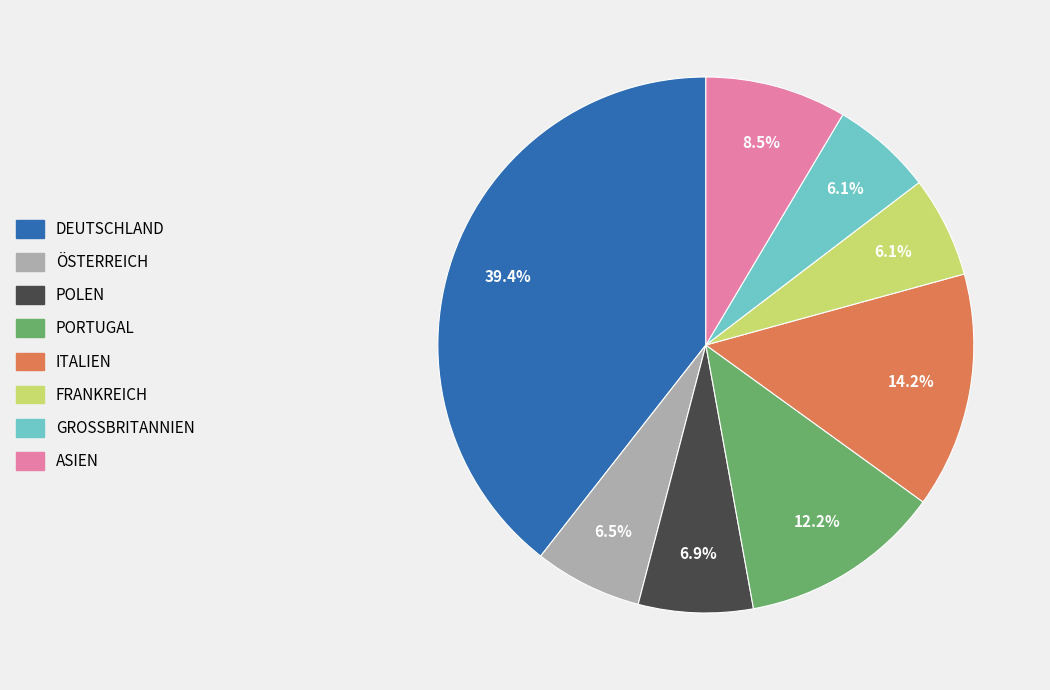

Does any single category account for the majority?

No